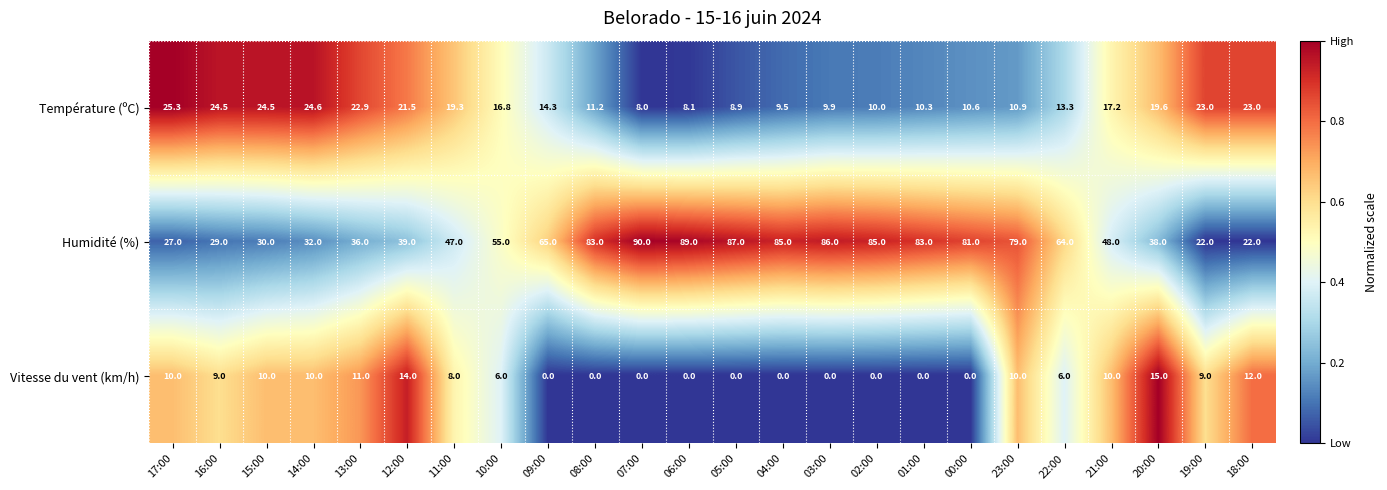

What value does the Humidité (%) series have at 16:00?

29.0